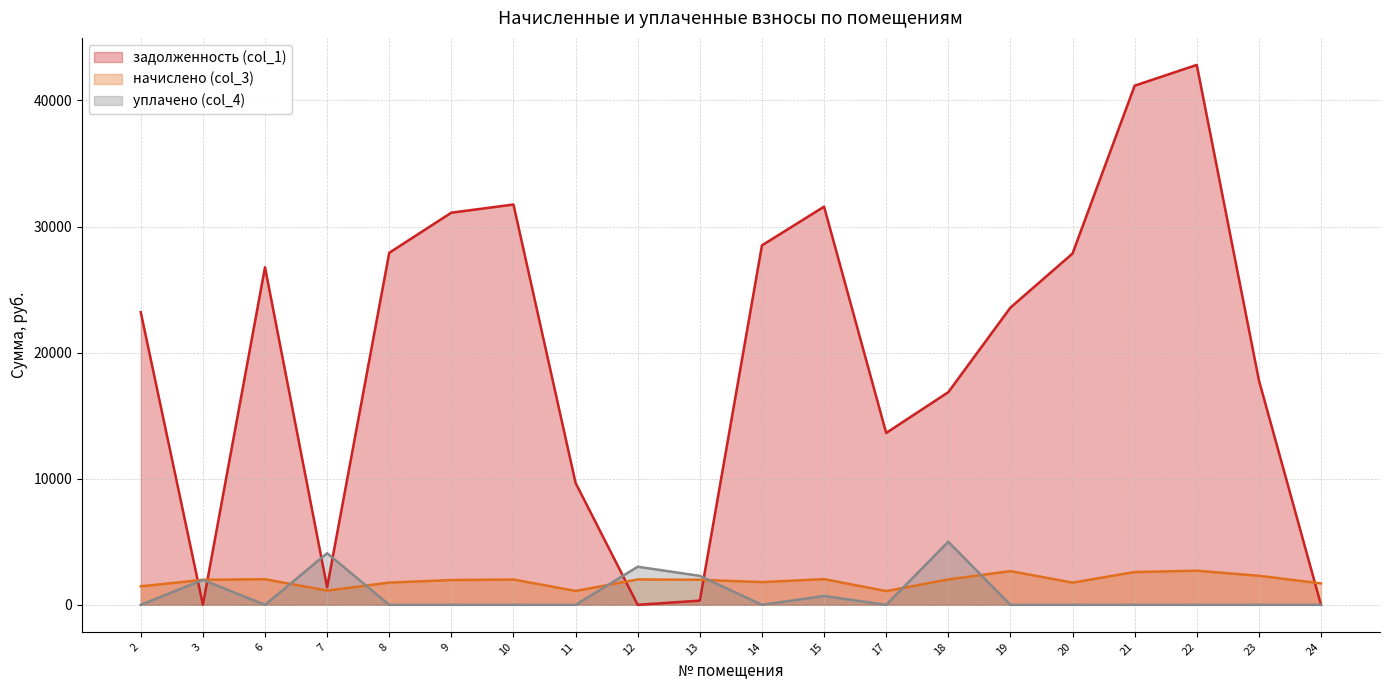

Between 12 and 7, which is larger?

7